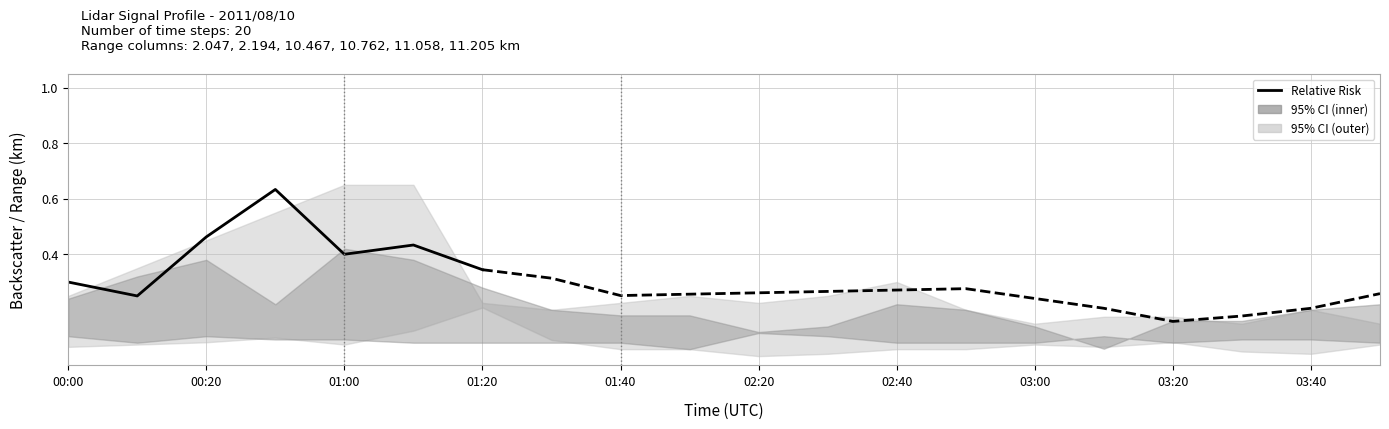

What is the label of the 1st point from the left?

00:00